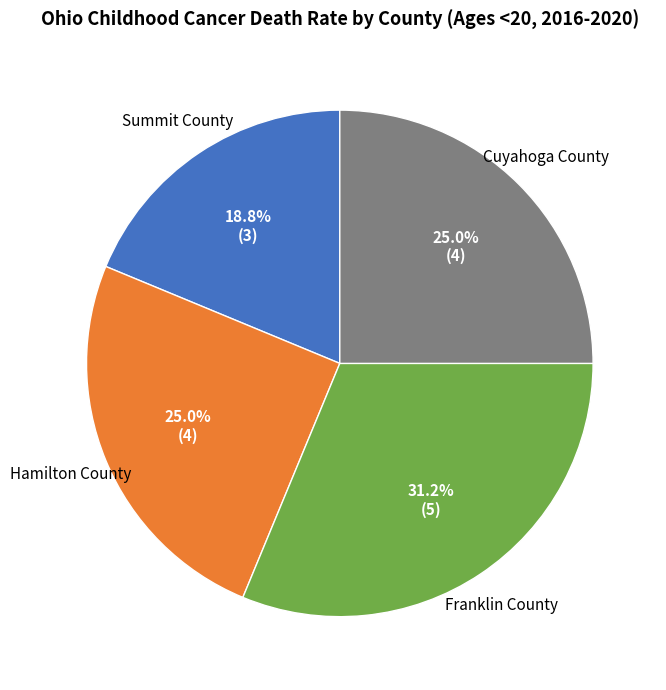

Is there any slice that represents more than half of the pie?

No